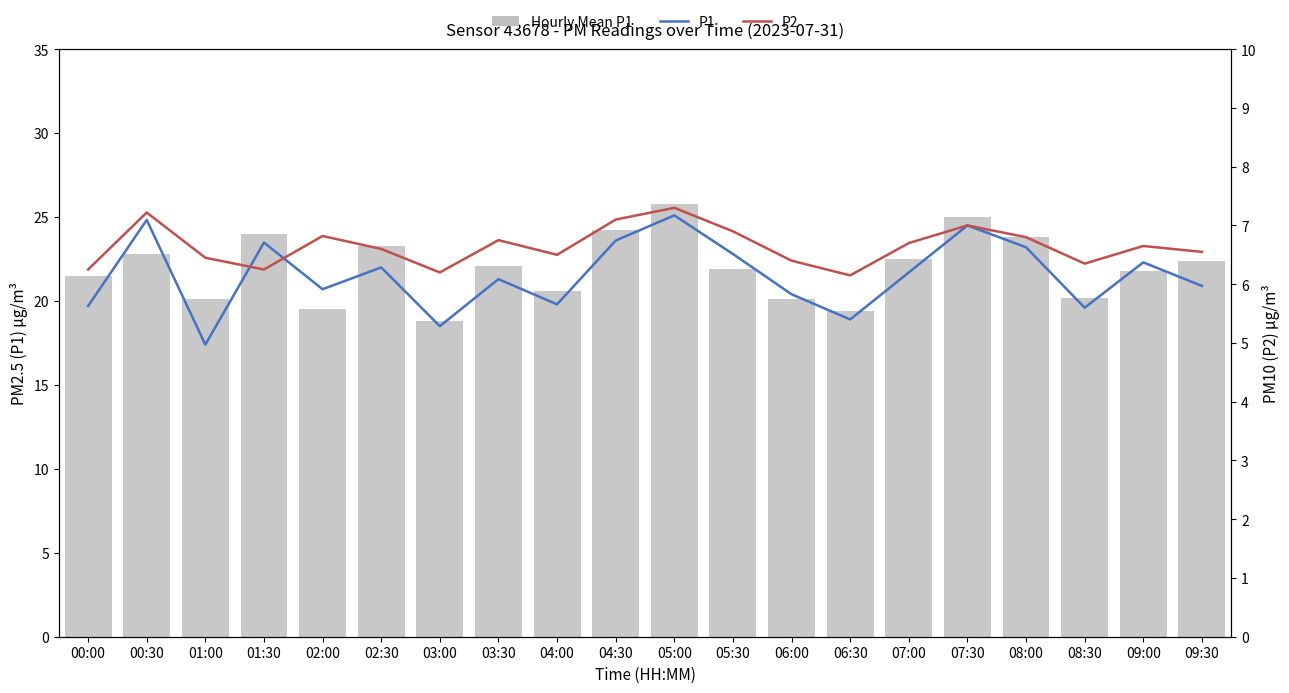

What is the sum of all P1 values?

430.7